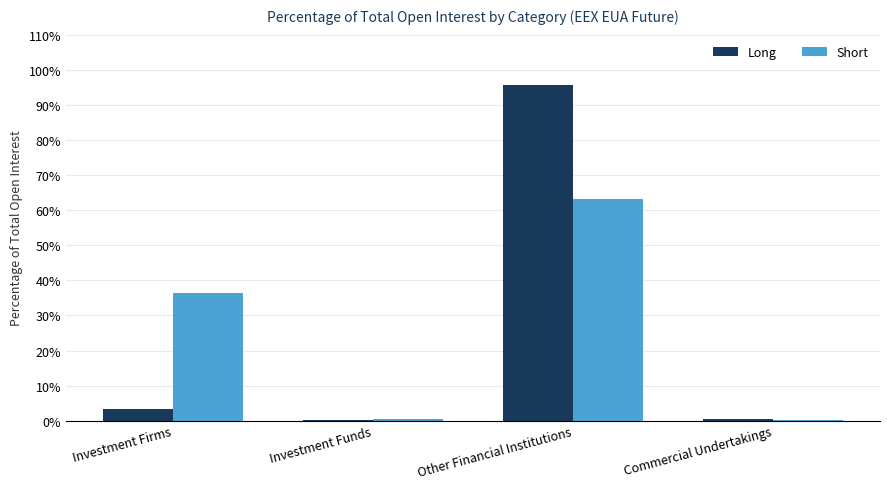

What is the sum of the Long values at Investment Firms and Commercial Undertakings?

3.9